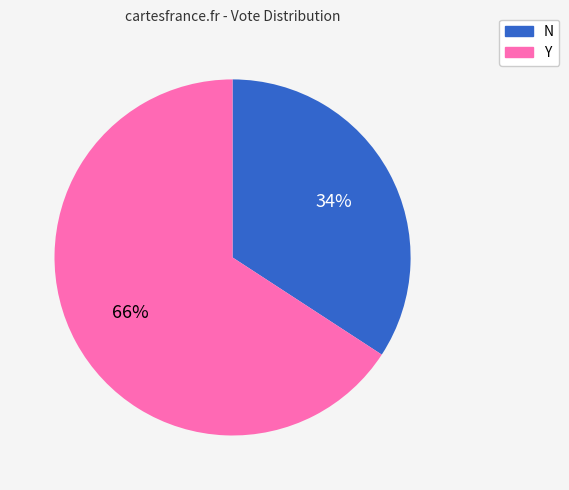

The Y slice represents 53% of the pie. True or false?

False